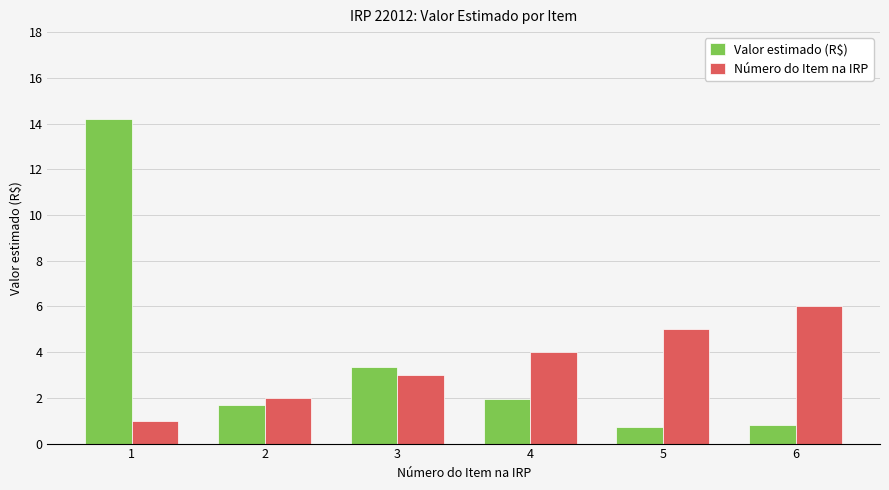

What is the spread (max minus min) of values at 4?

2.1